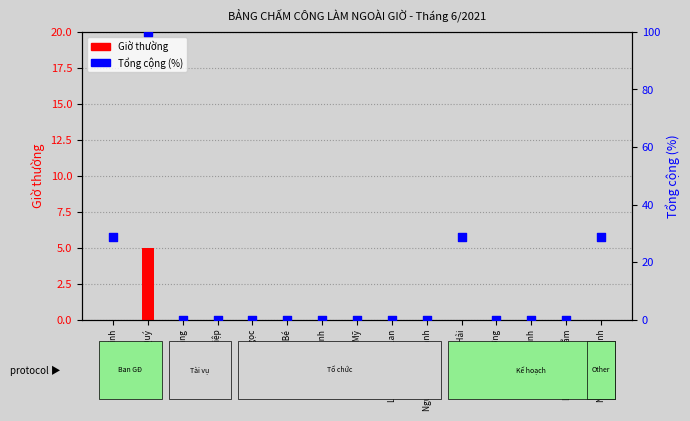

At how many categories does at least one series exceed 1?

4